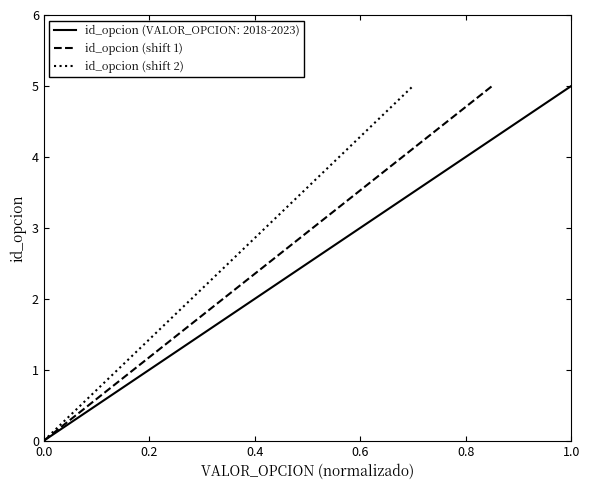

List the labels in order of id_opcion (shift 2) value, largest first.

1.0, 0.8, 0.6, 0.4, 0.2, 0.0